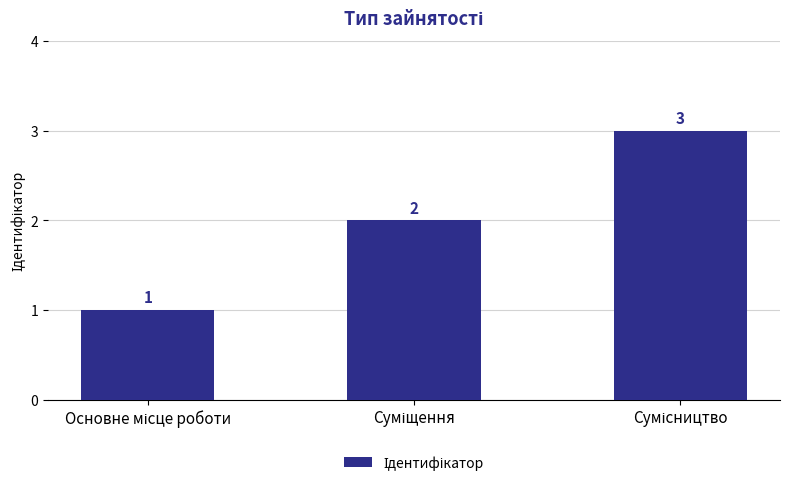

What is the sum of all values?

6